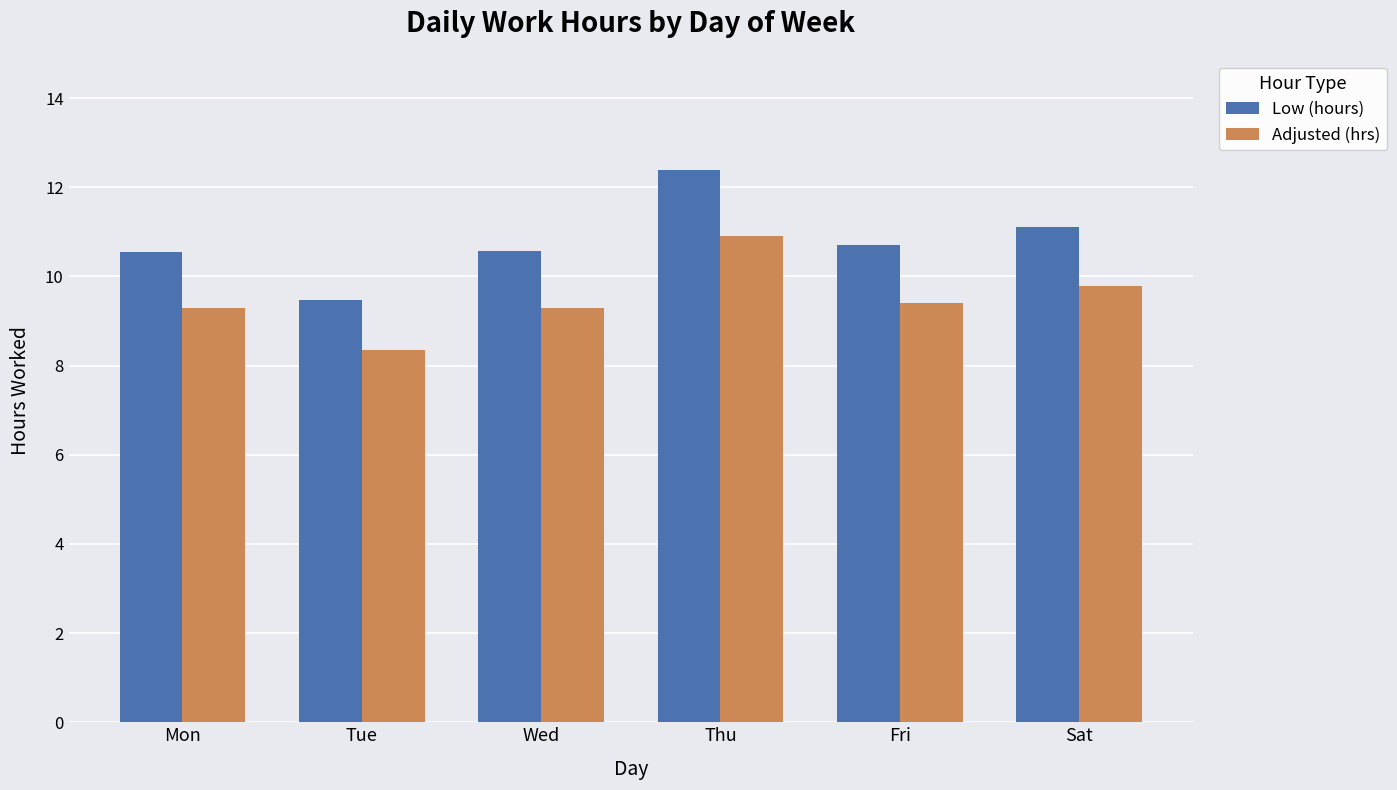

What is the approximate value of Adjusted (hrs) at Wed?

9.3